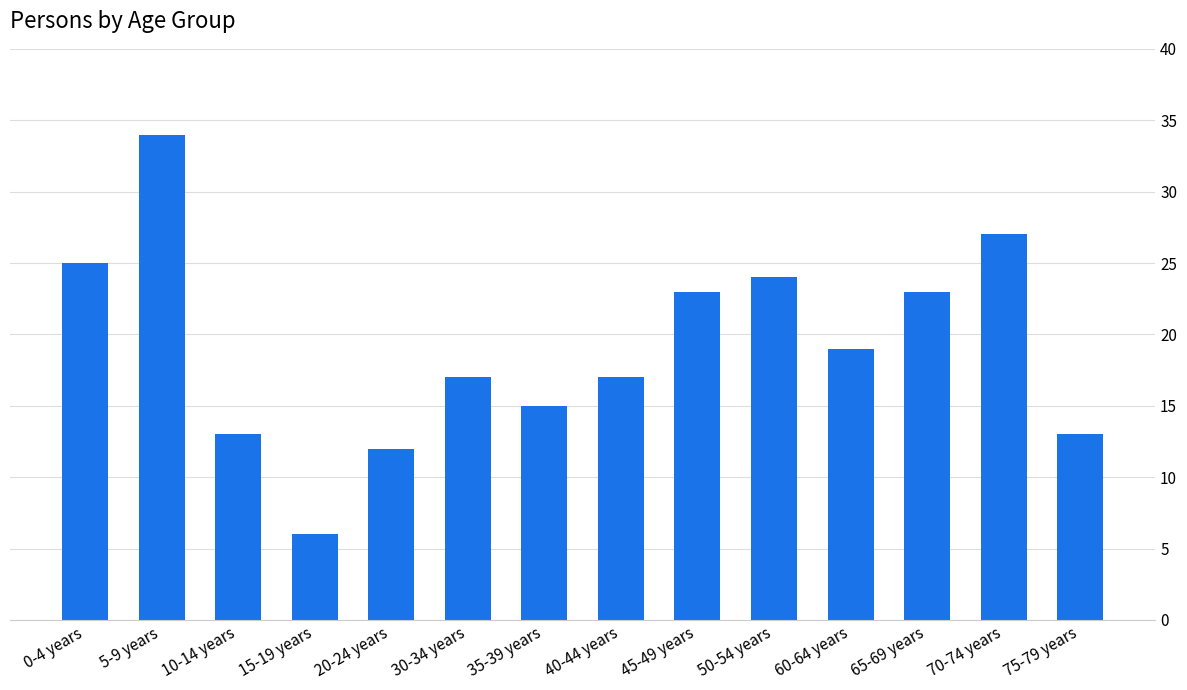

Between 20-24 years and 10-14 years, which is larger?

10-14 years